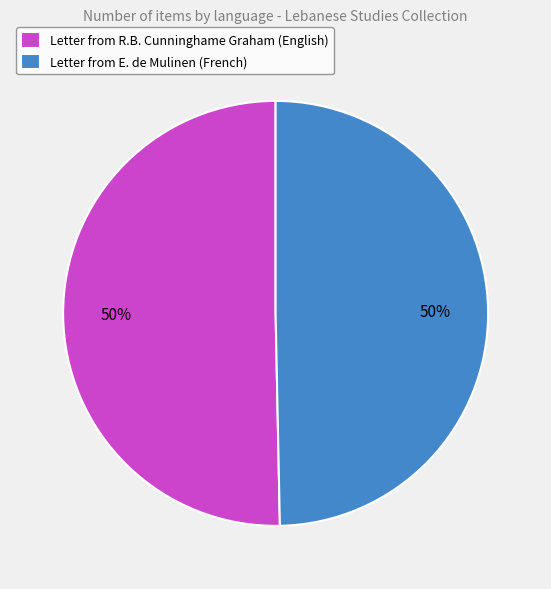

True or false: Letter from R.B. Cunninghame Graham (English) accounts for 56% of the total.

False